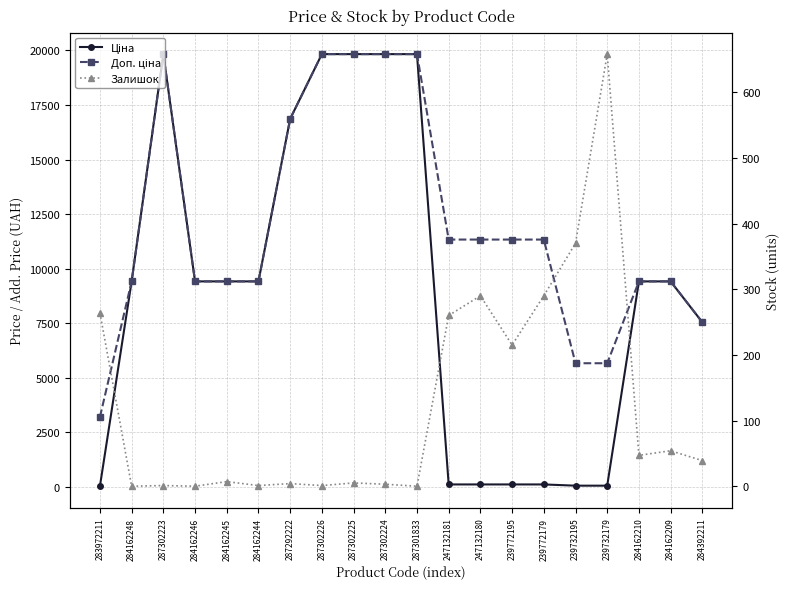

What is the approximate value of Доп. ціна at 284162248?

9416.9